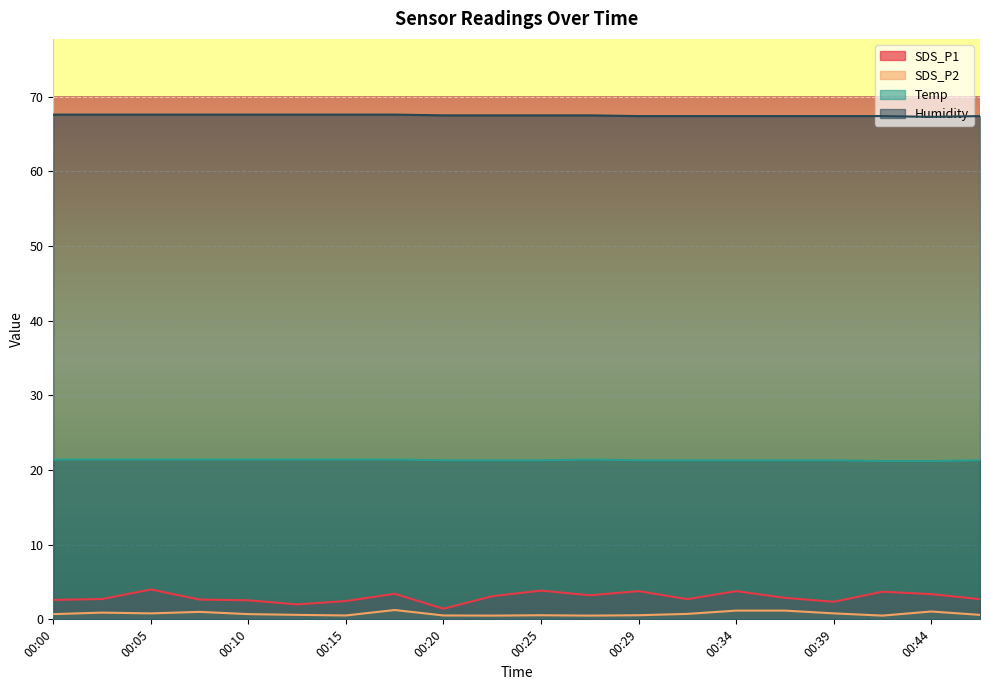

In Temp, how many points are higher than both neighbors (excluding endpoints)?

1